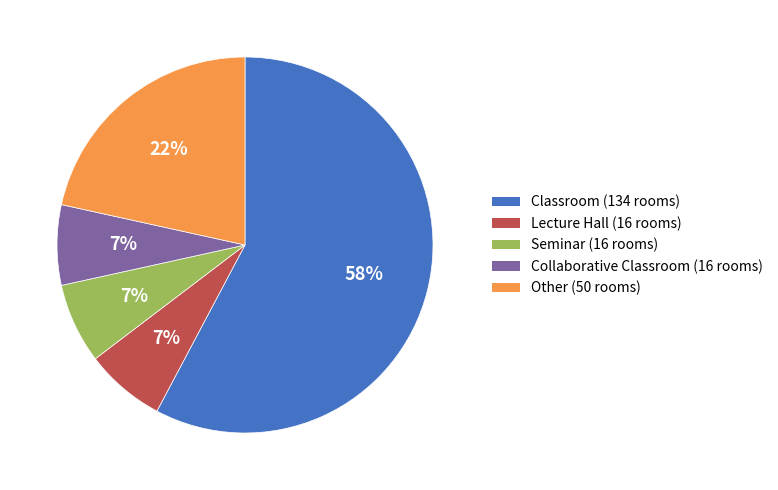

How many segments does this pie chart have?

5